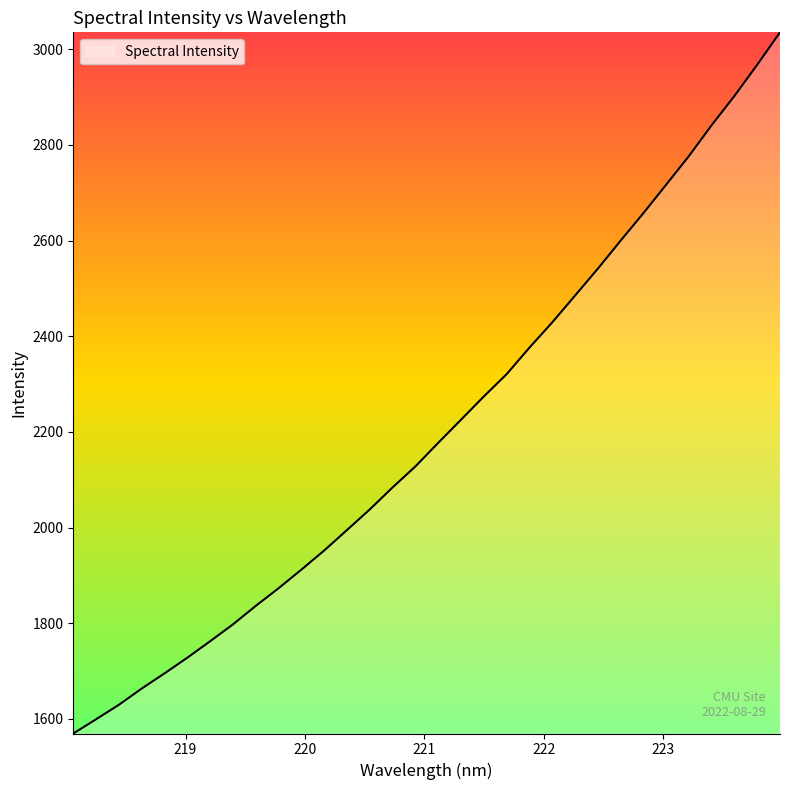

What is the smallest value displayed?

1569.2